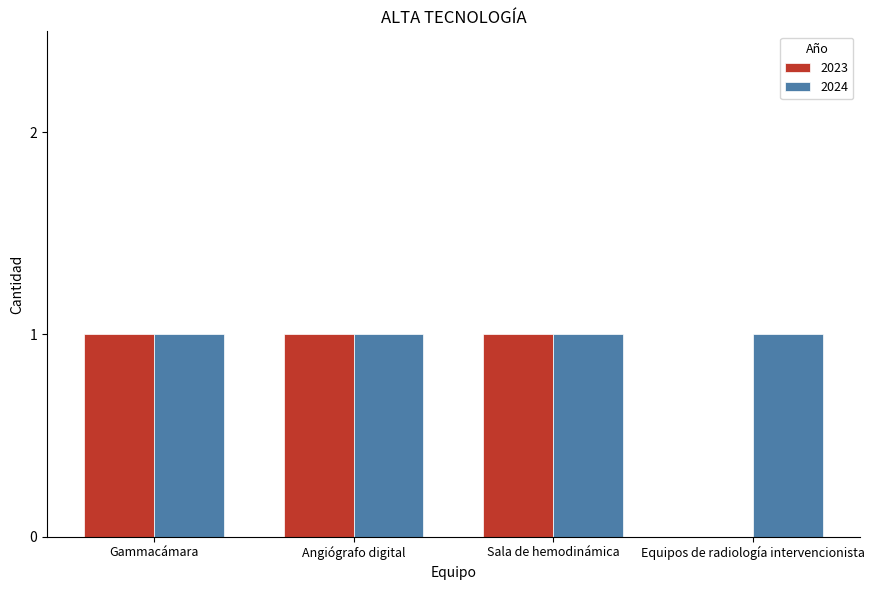

The value of 2024 at Equipos de radiología intervencionista is 1. True or false?

True